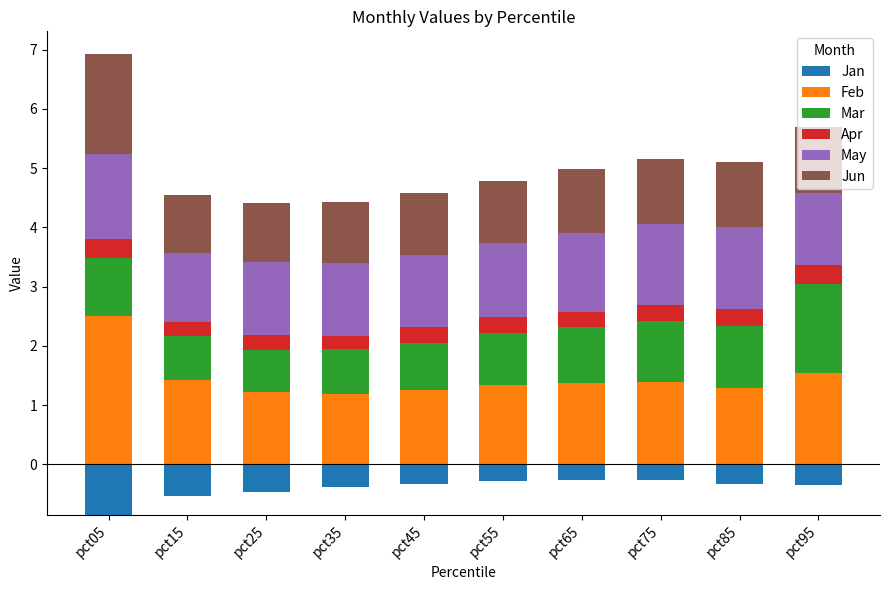

At which label is Mar closest to 1?

pct75